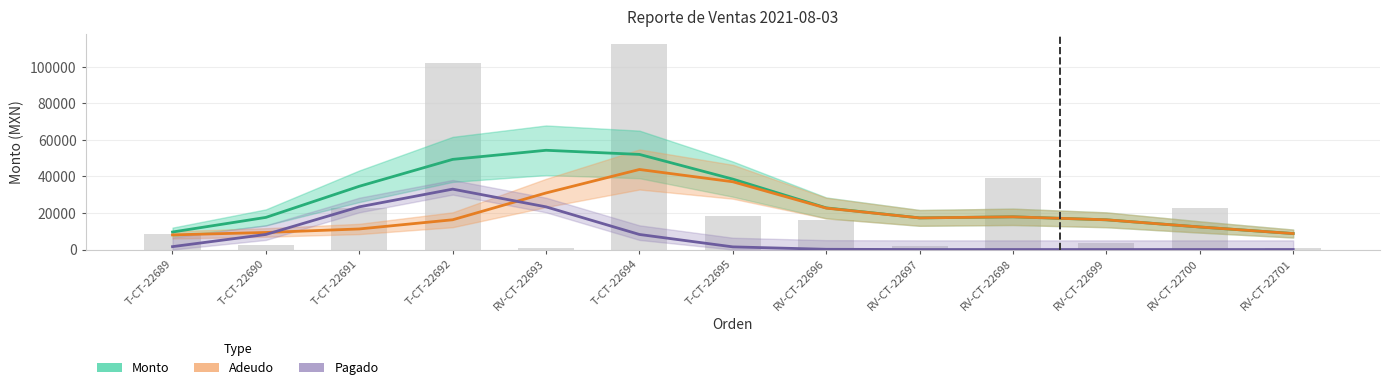

Between T-CT-22689 and RV-CT-22696, which series saw the biggest shift?

Adeudo